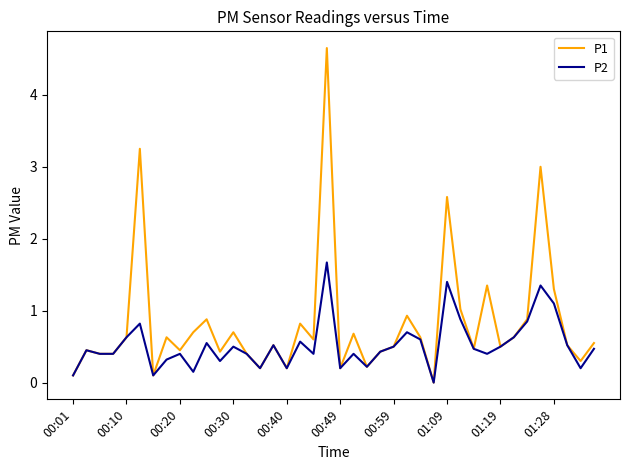

List the series in order of their overall mean, lowest first.

P2, P1